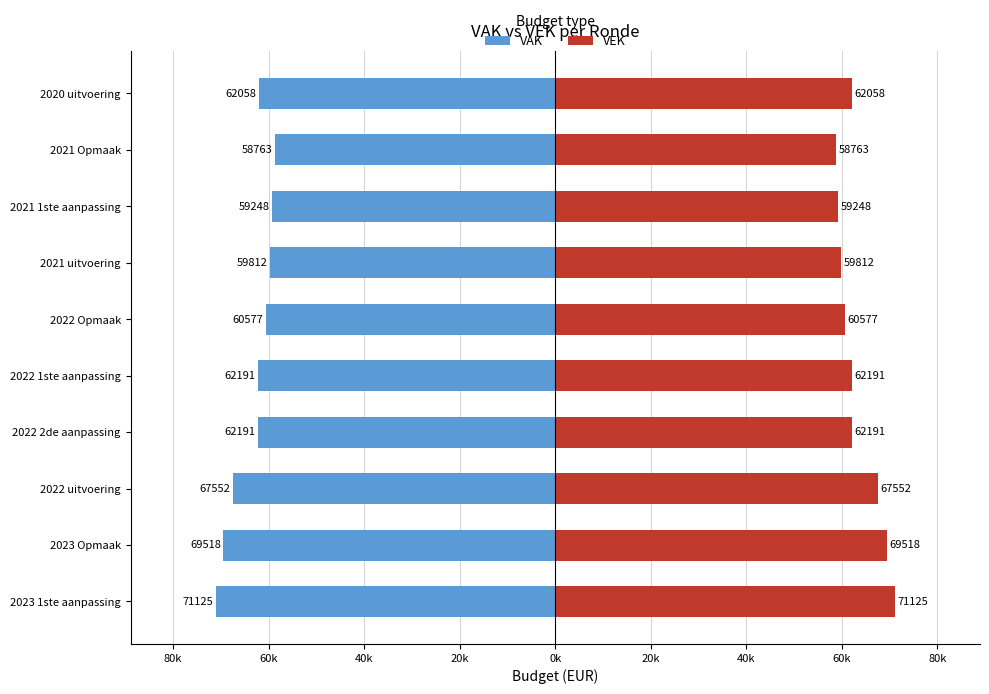

True or false: VEK has a value of 89448 at 2022 uitvoering.

False